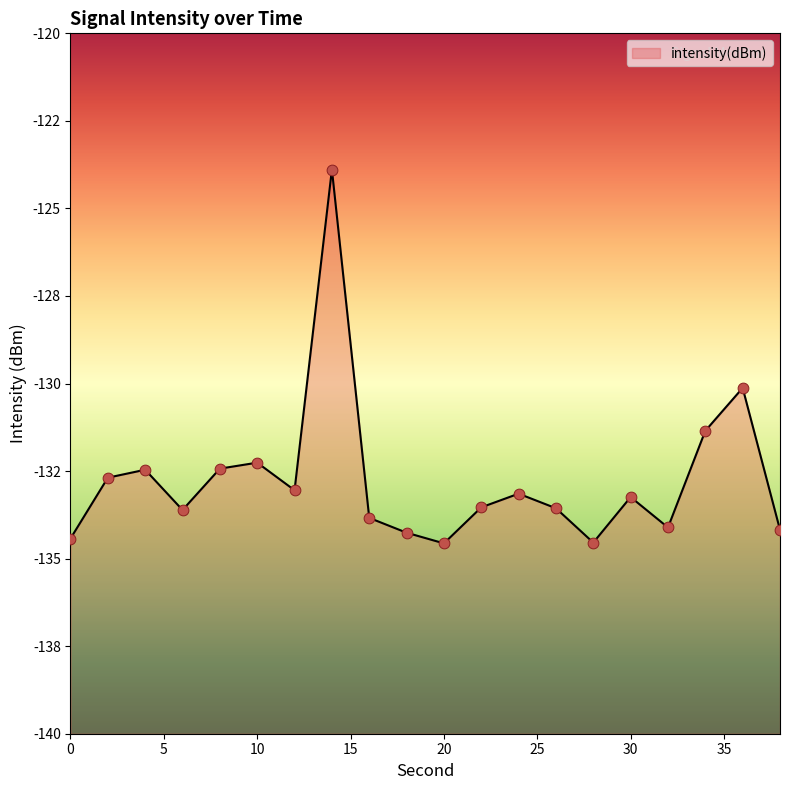

What is the change in value from 6 to 30?

+0.4